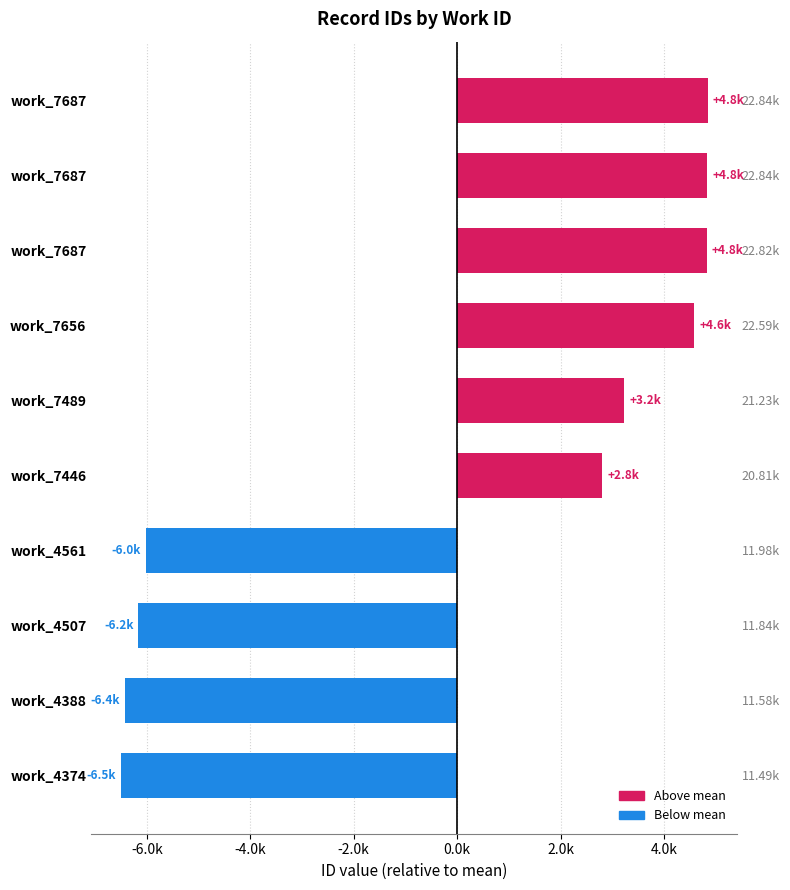

The chart shows a value of 6805.3 at work_7687. True or false?

False